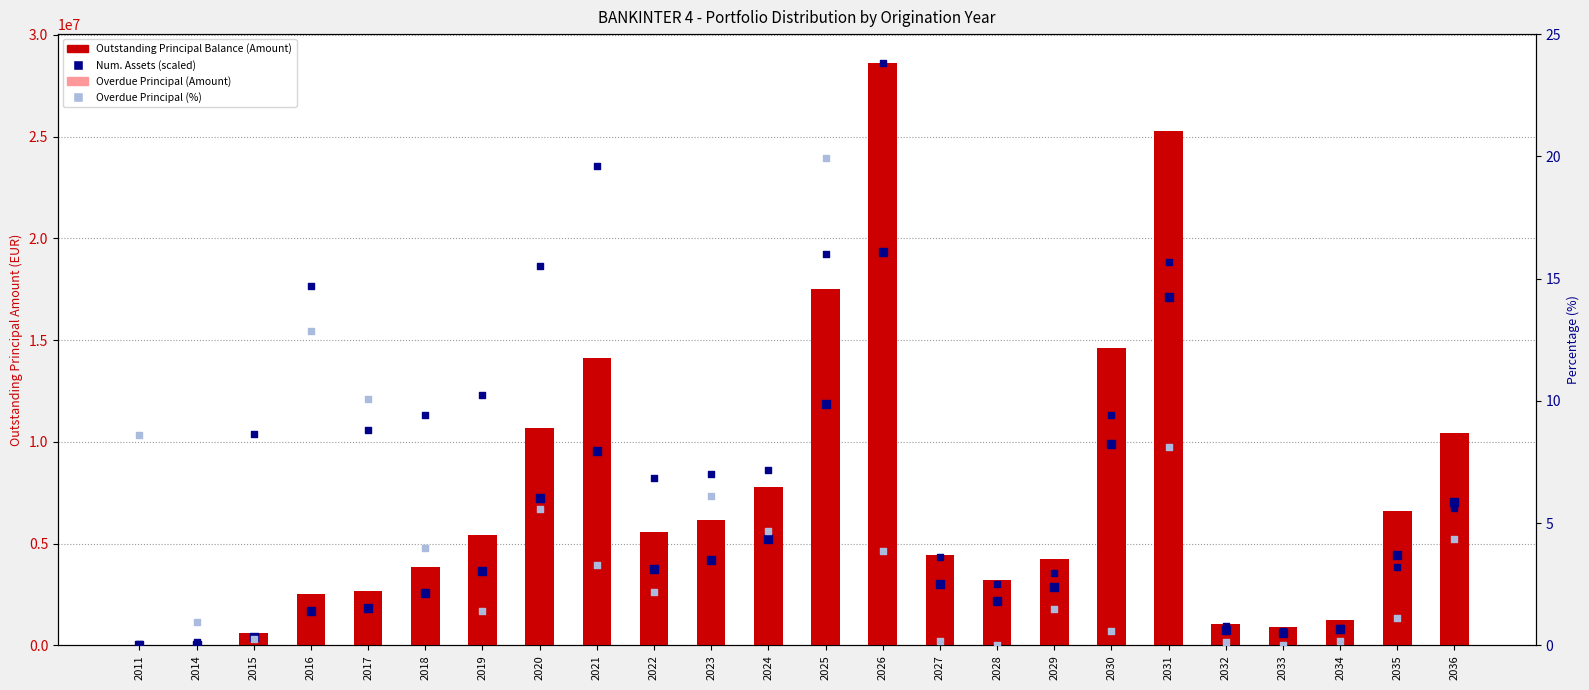

Which series has the largest total across all categories?

Num. Assets (scaled)